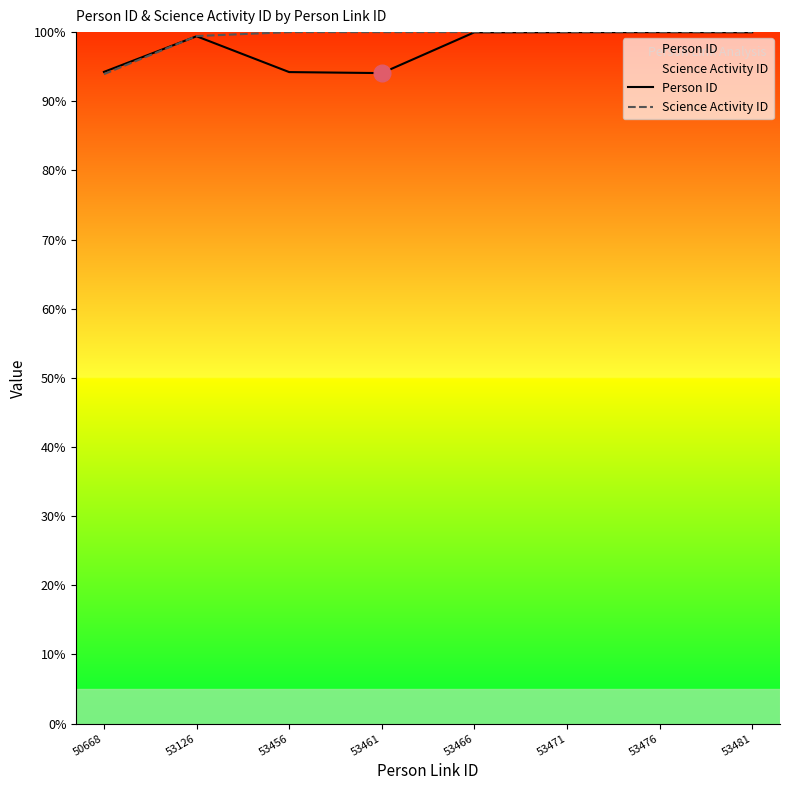

At which label is Science Activity ID closest to 96?

50668